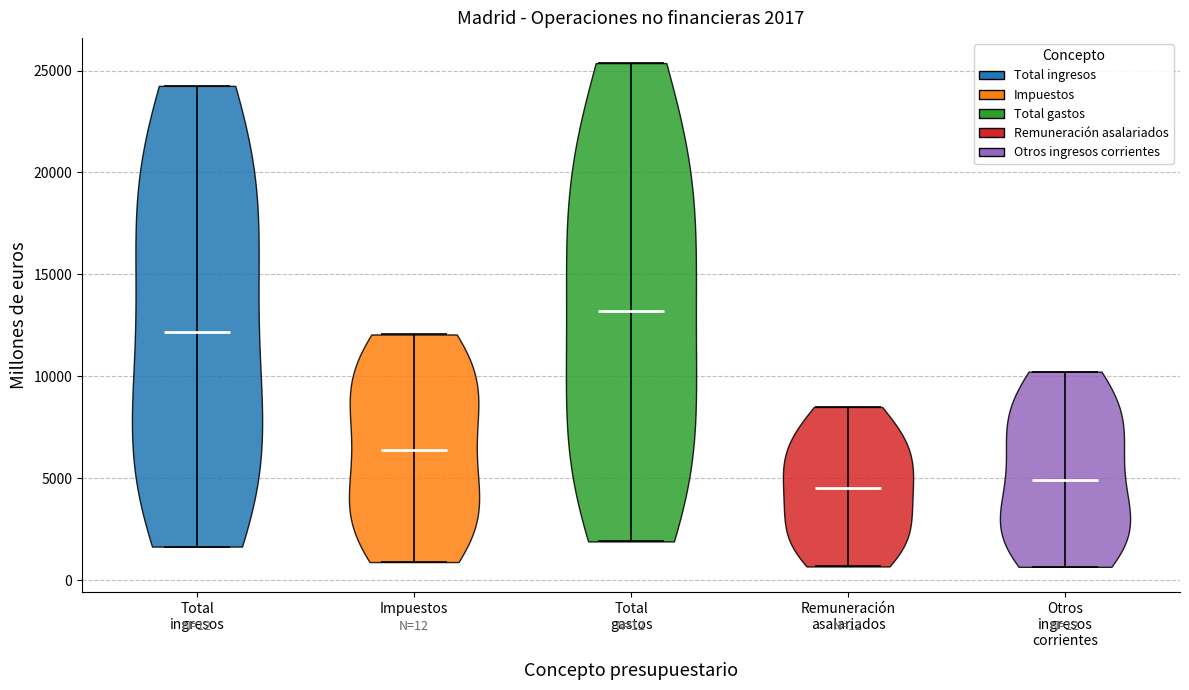

Which violin has the highest median line?

Total gastos